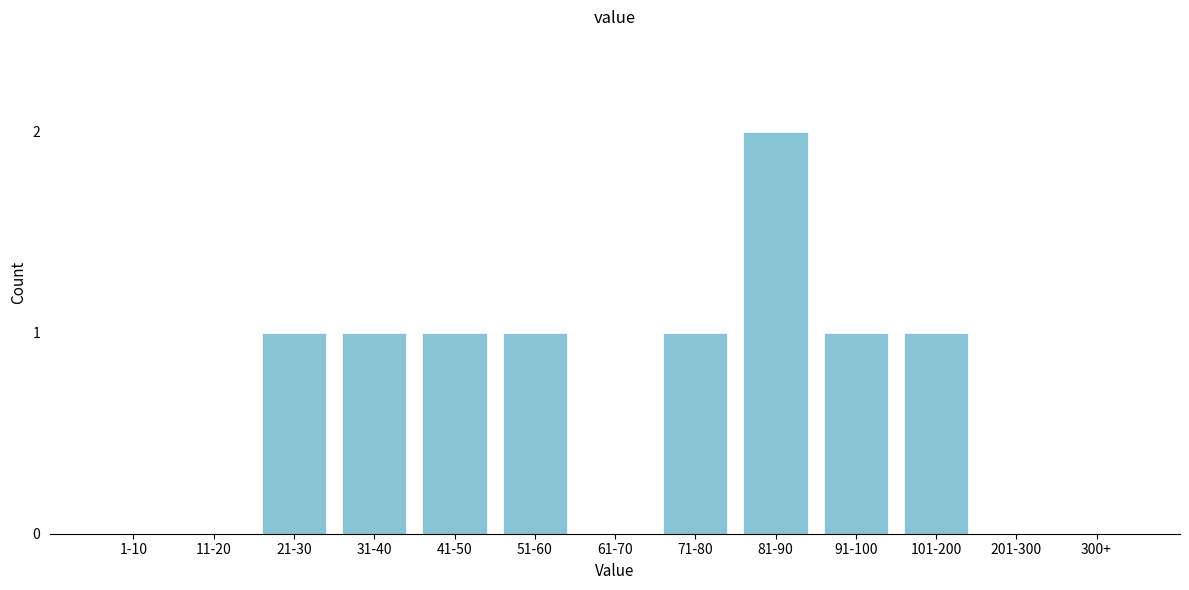

Reading left to right, list all the values displayed in this chart.

1-10=0	11-20=0	21-30=1	31-40=1	41-50=1	51-60=1	61-70=0	71-80=1	81-90=2	91-100=1	101-200=1	201-300=0	300+=0